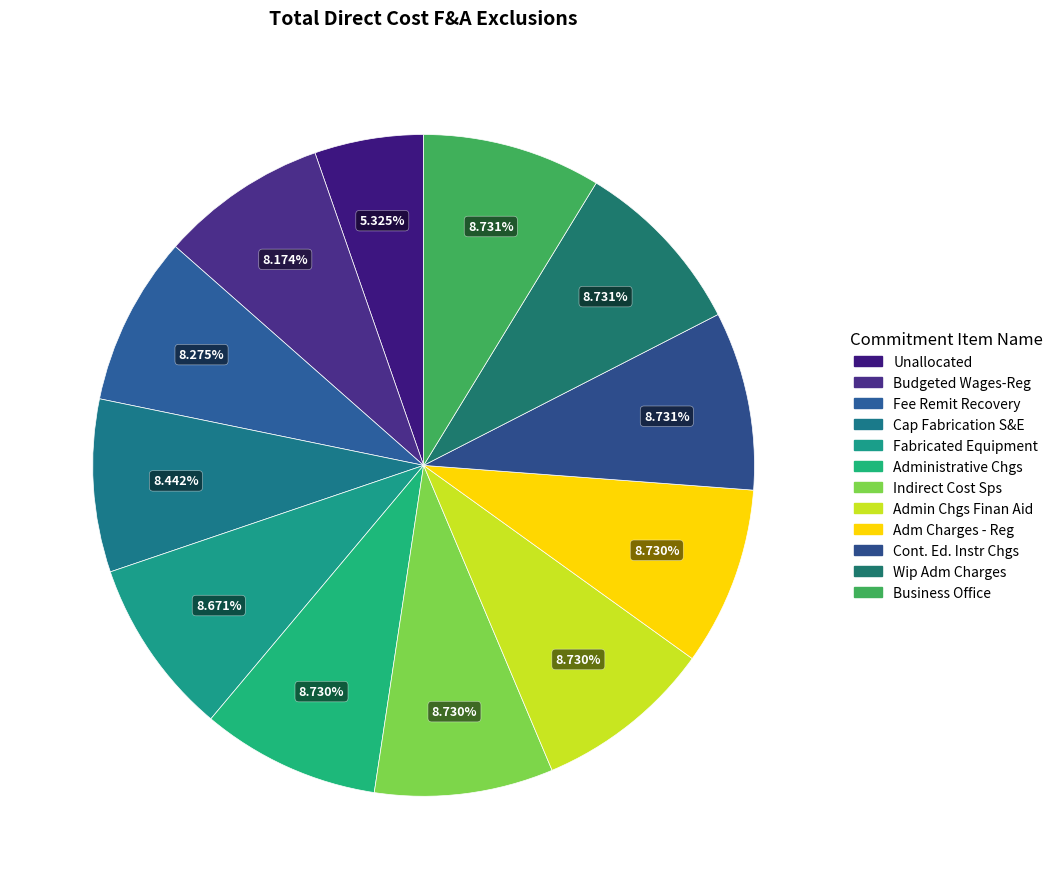

The Business Office slice represents 9% of the pie. True or false?

True